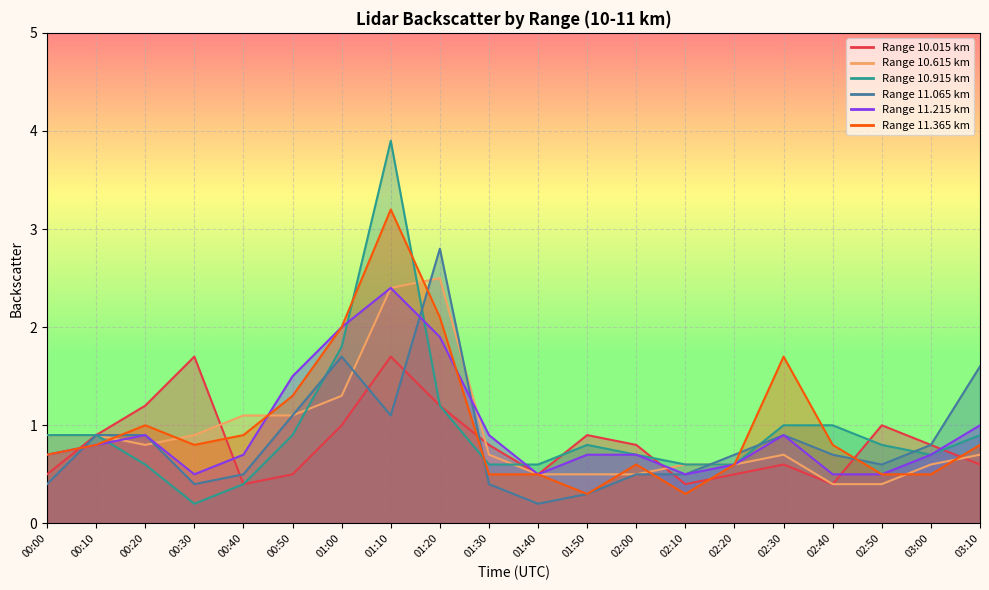

At which category does 11.365 reach its first local peak?

00:20